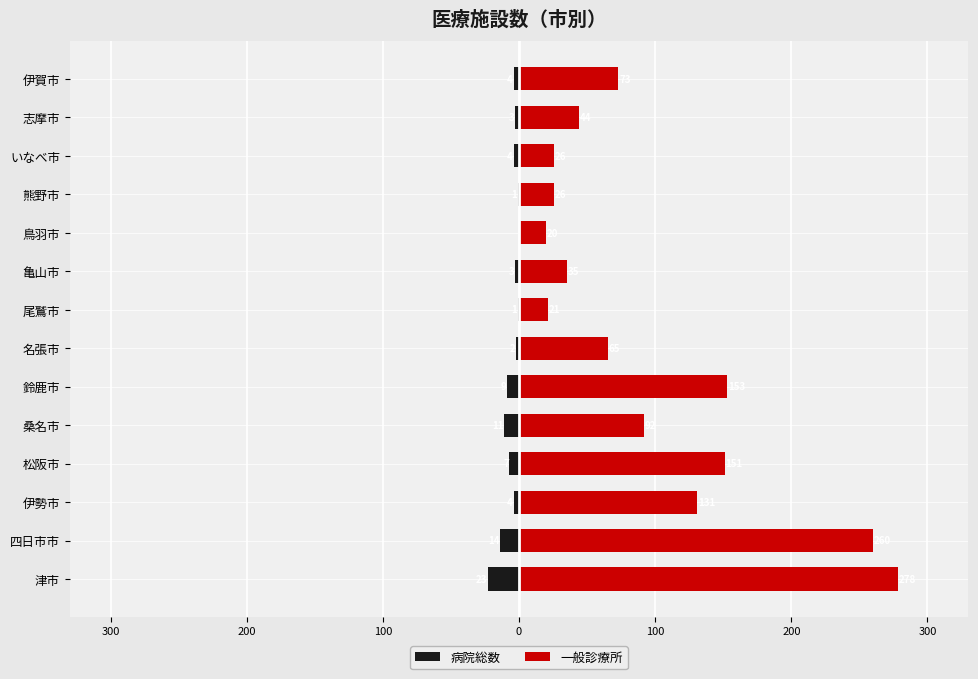

Which series has the widest spread of values?

一般診療所